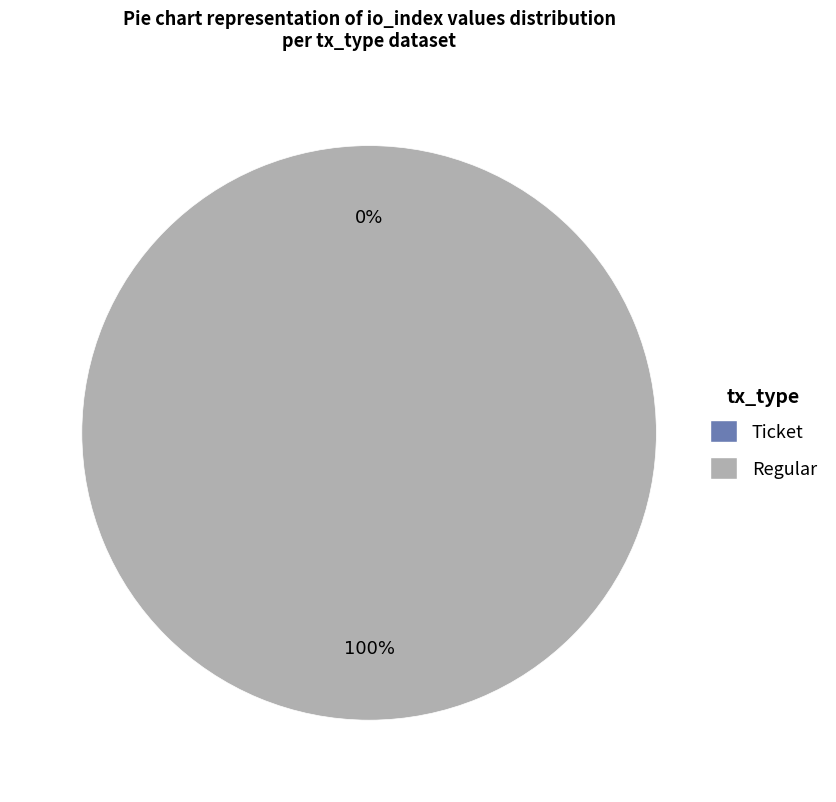

Rank the categories by value from lowest to highest.

Ticket, Regular